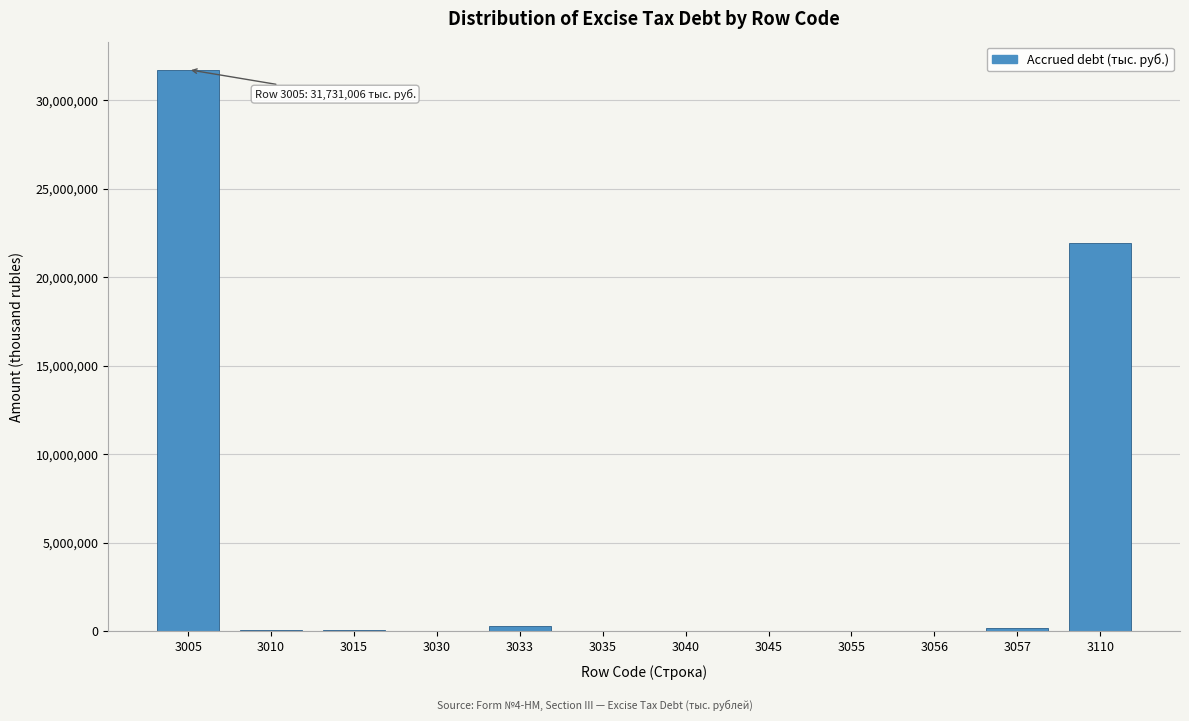

What is the maximum value shown in the chart?

31731006